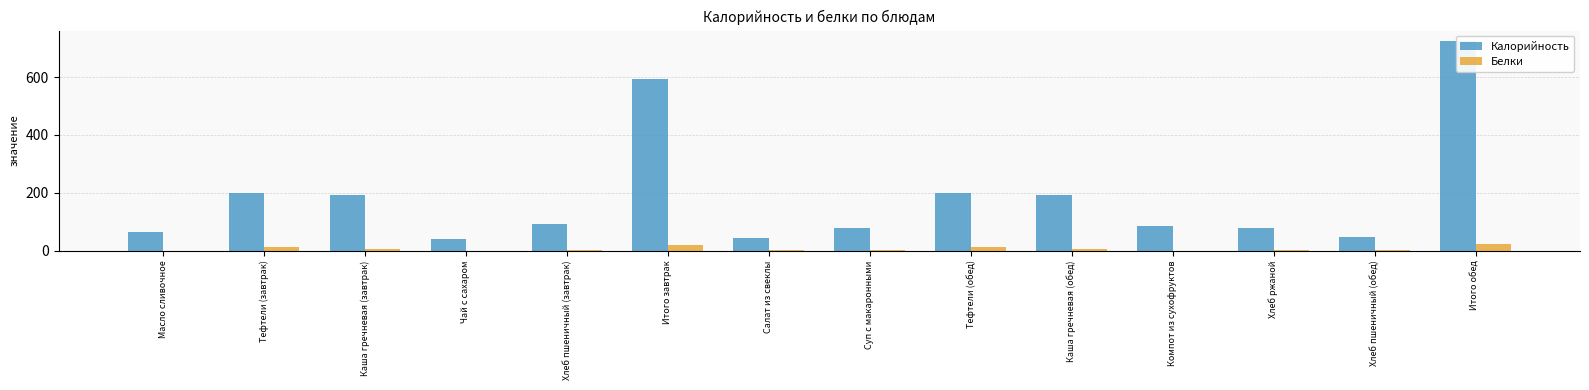

Reading left to right, what are all the values shown in this chart?

Калорийность: 66	199	193	41	93	592	45	78	199	193	84	78	47	725
Белки: 0	11	4	0	3	18	1	2	11	4	0	3	2	22